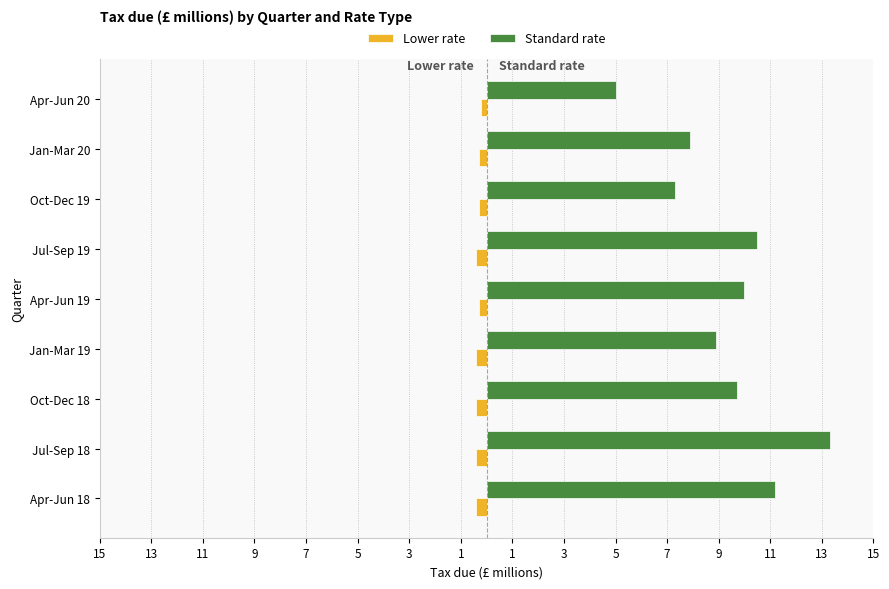

What is the difference between the maximum and minimum values in the Standard rate series?

8.3